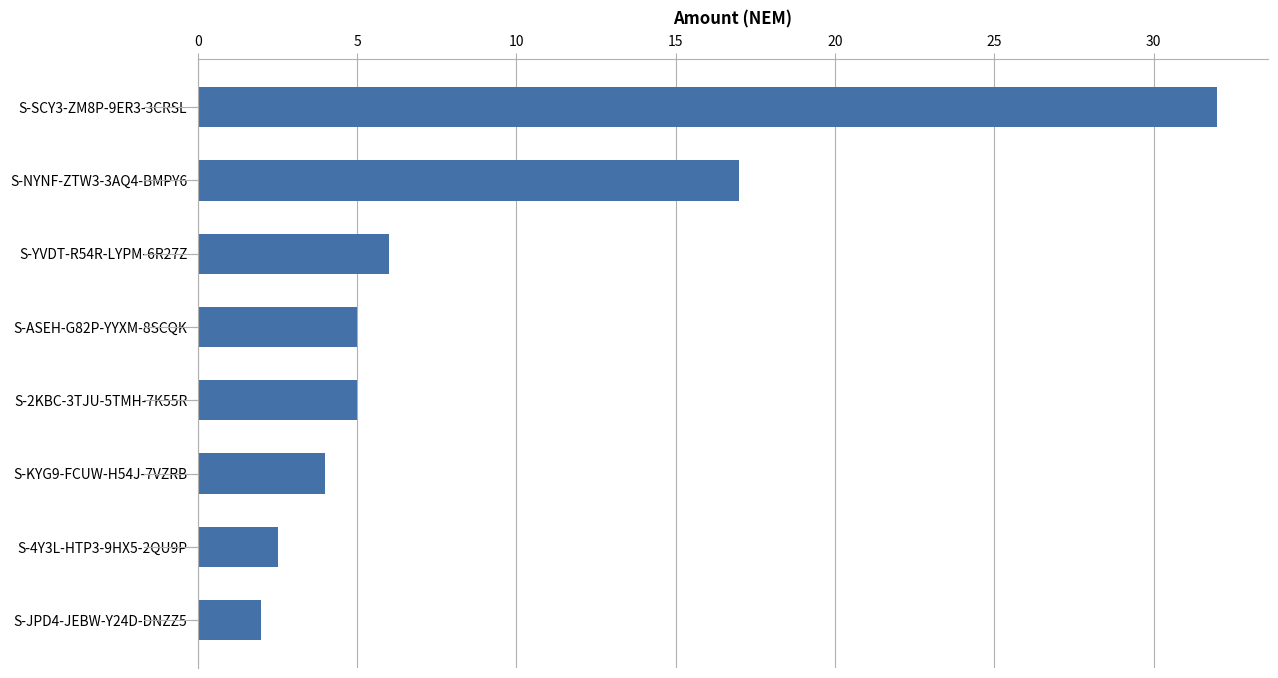

How many series are shown in this chart?

1